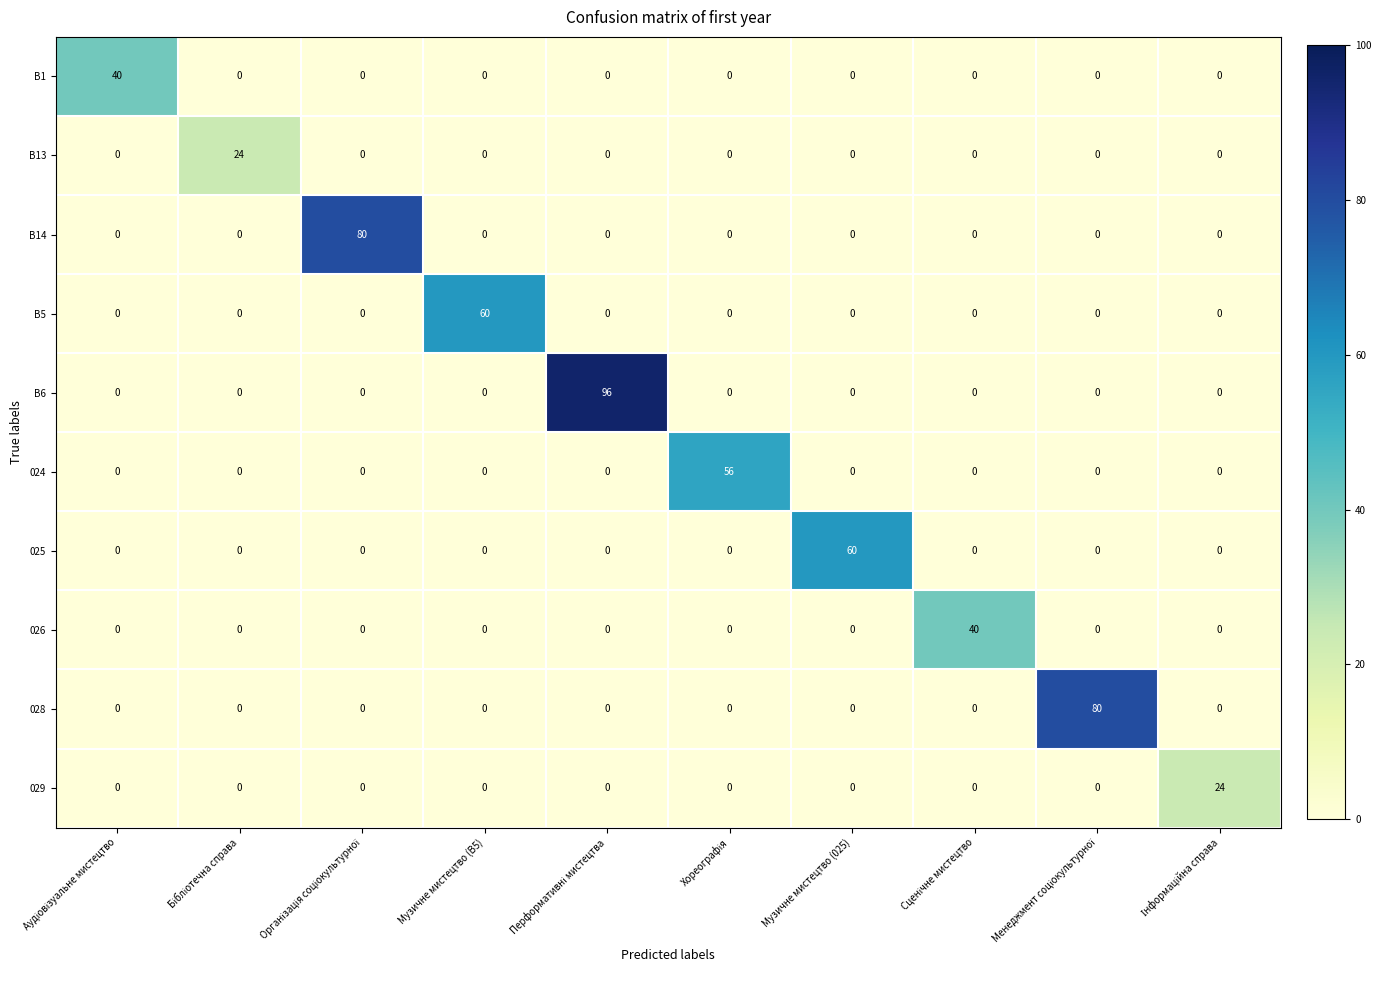

Which series has the widest spread of values?

B6